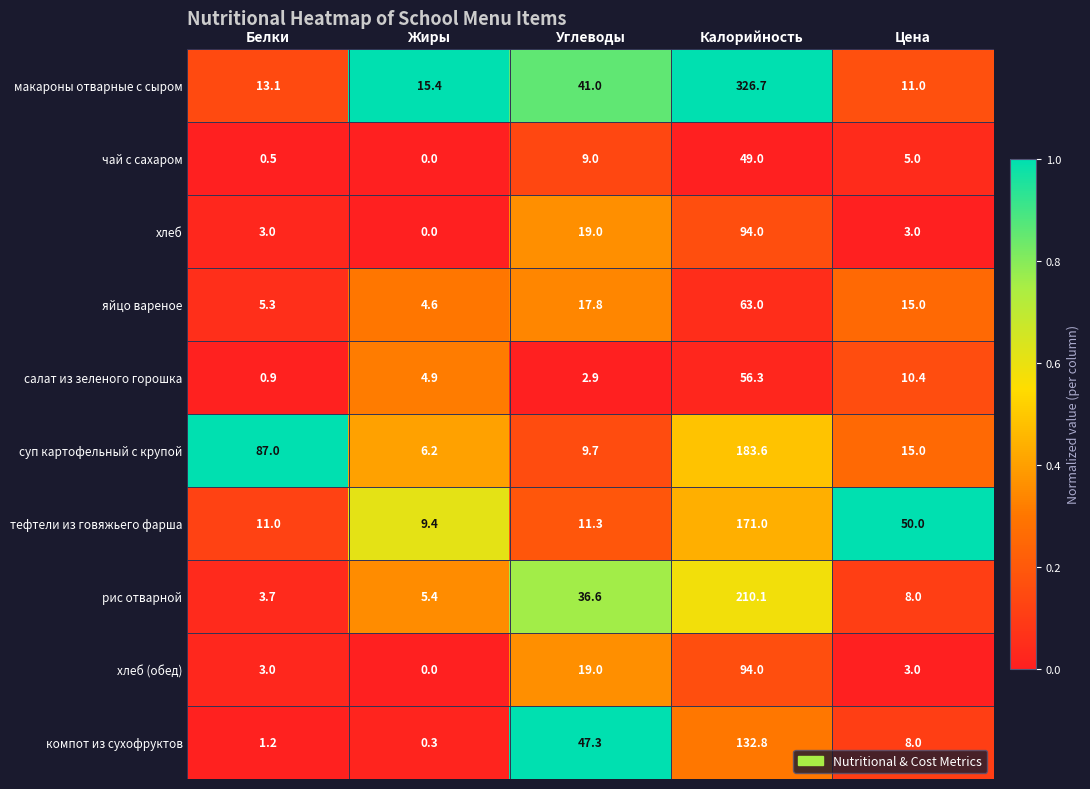

What is the difference between the second highest and minimum values in the яйцо вареное series?

13.2